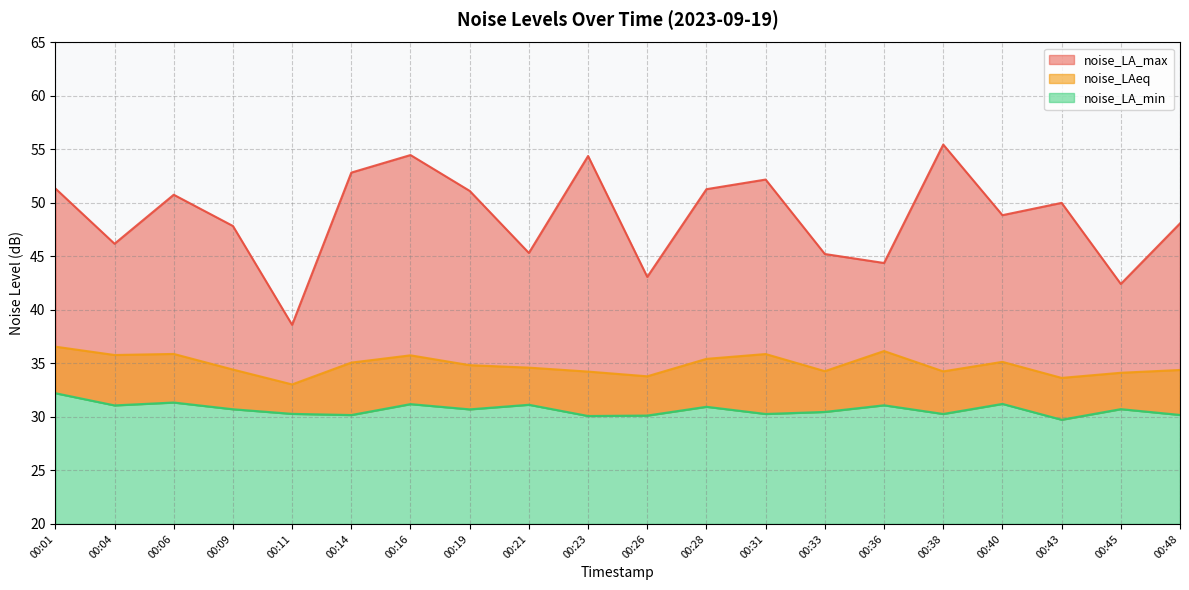

What is the spread (max minus min) of values at 00:14?

22.7